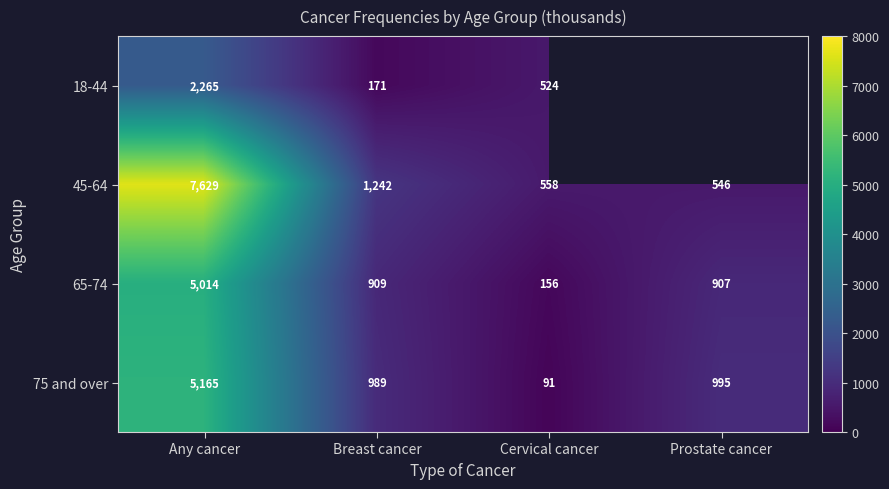

True or false: 65-74 has a value of 236.3 at Cervical cancer.

False